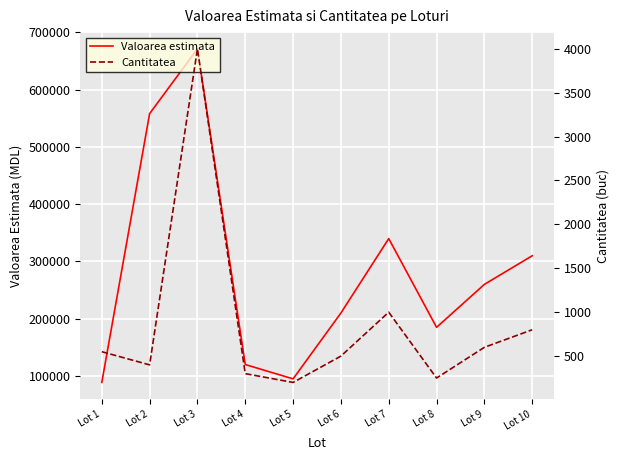

Where is the first local maximum for Valoarea estimata?

Lot 3